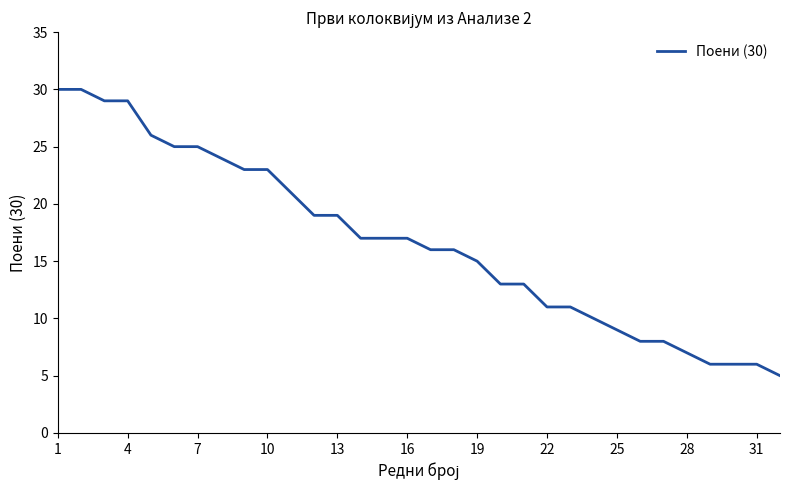

What is the minimum value shown in the chart?

5